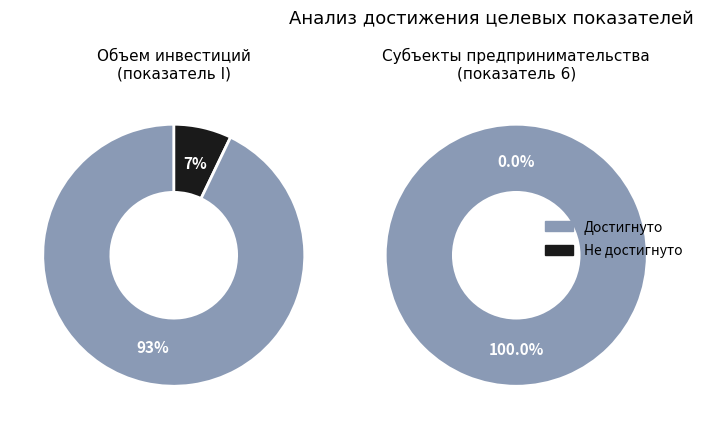

Is 1 the majority of the pie?

No